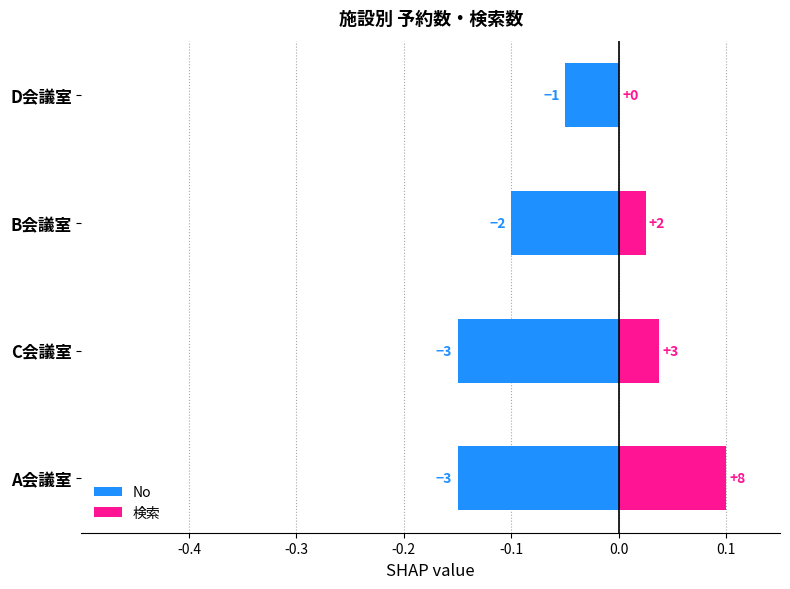

Rank the series at B会議室 from highest to lowest value.

検索, No